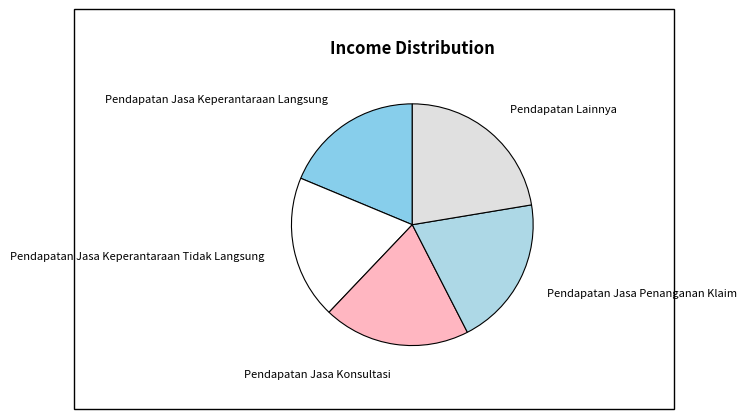

Does any single category account for the majority?

No